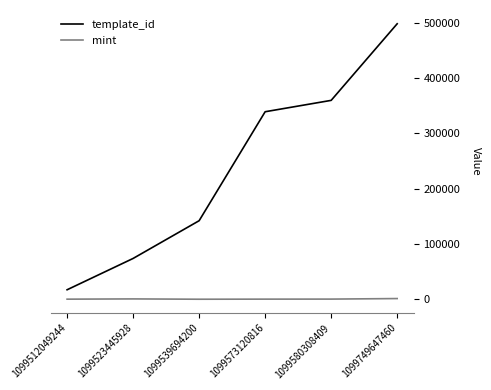

What is the average value of the template_id series?

238449